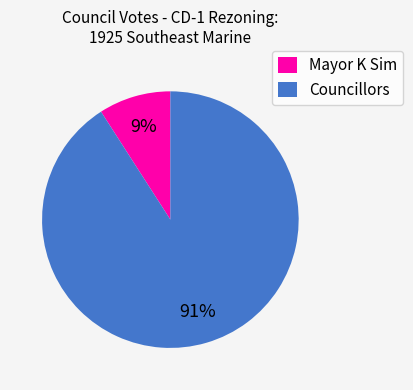

True or false: Mayor K Sim accounts for 24% of the total.

False